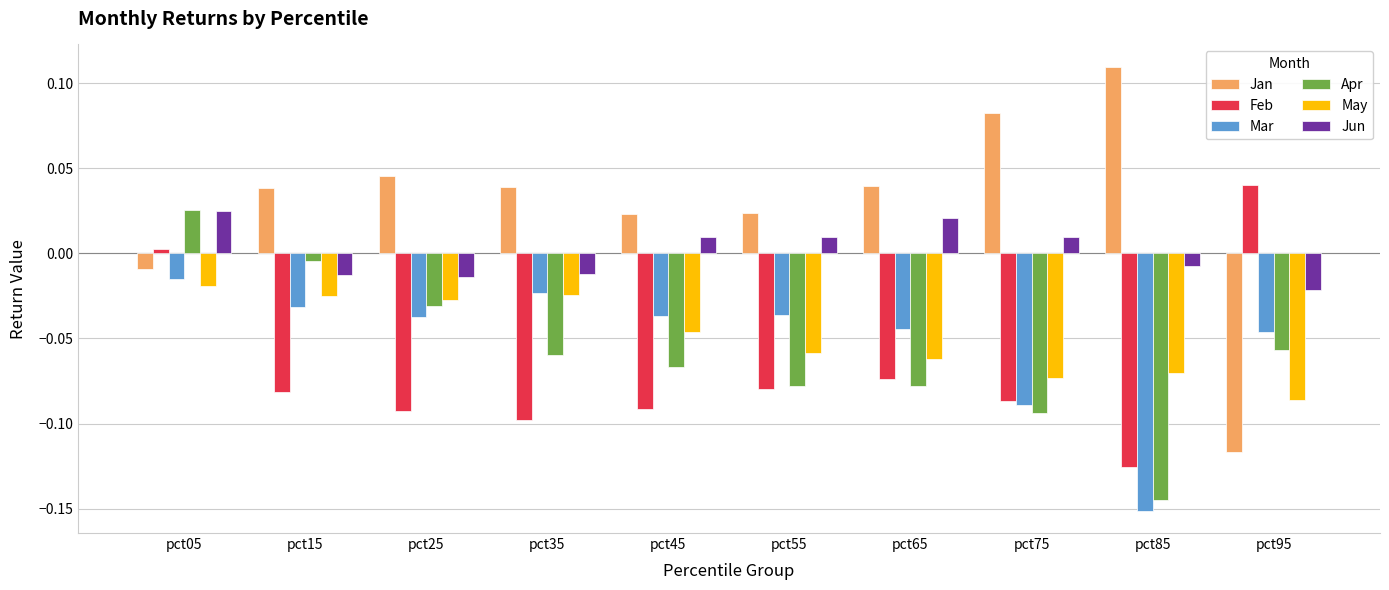

Is it true that Jan equals 0.0 at pct15?

True